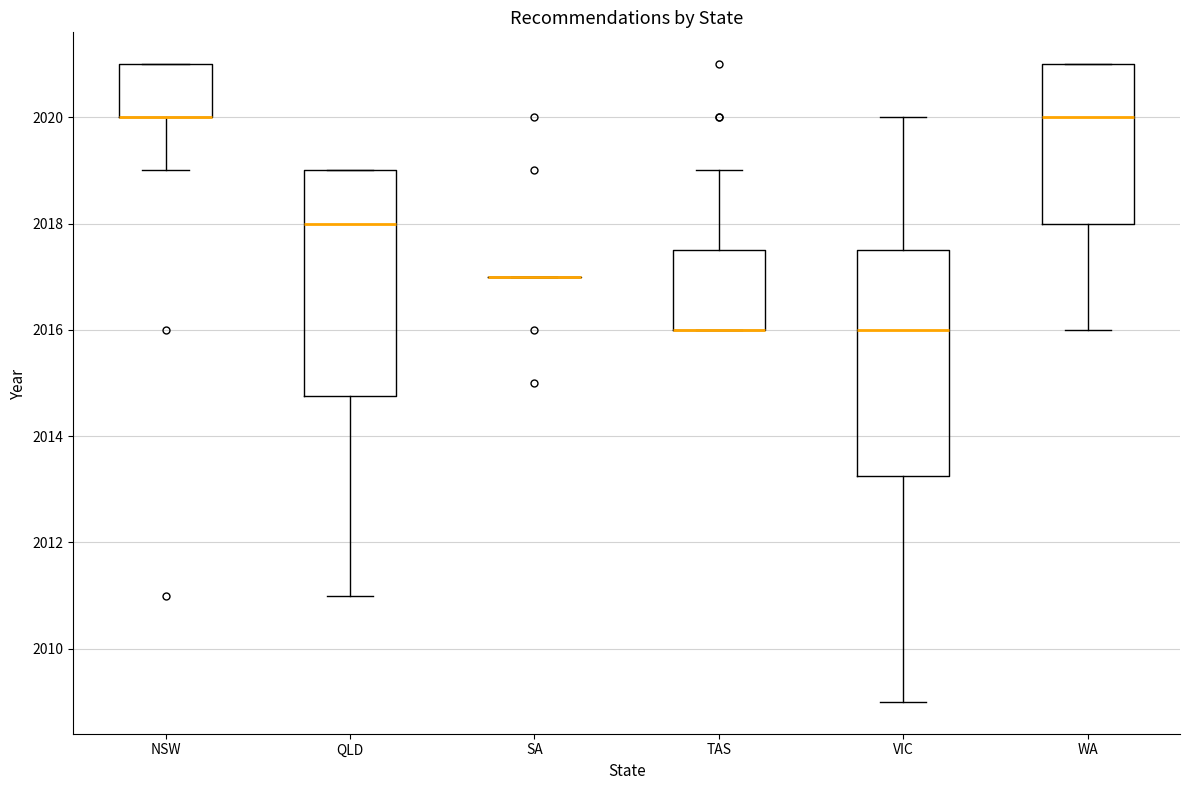

Where does the lower whisker of the box for QLD end on the y-axis? The values are not printed on the chart, so give them approximately, as read against the axis.

2011.0